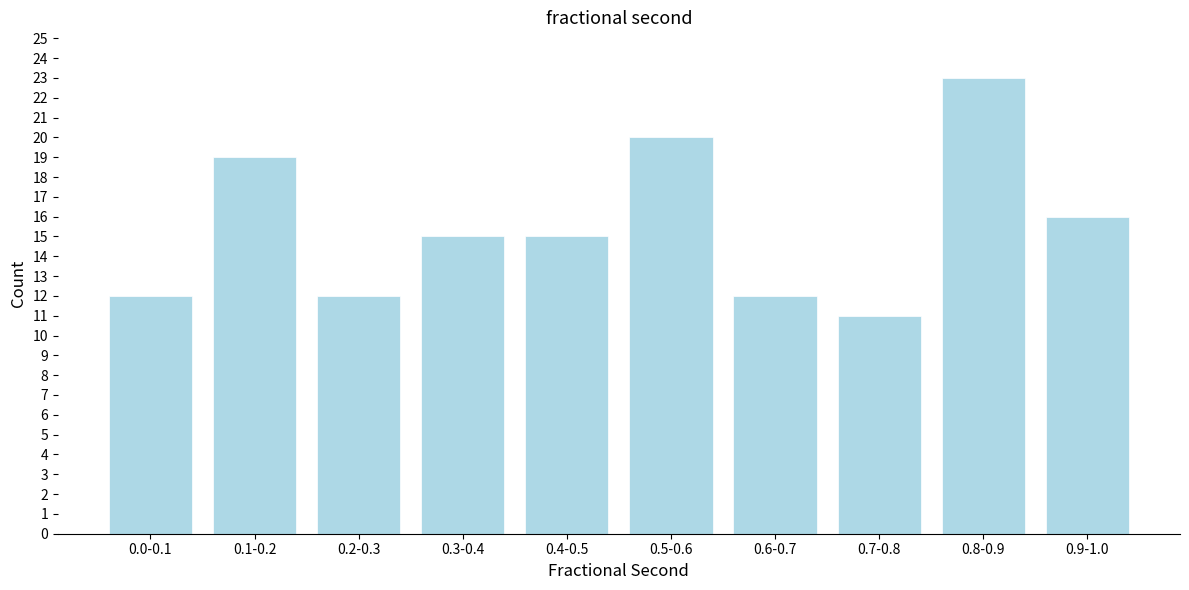

Reading left to right, extract all data points from this chart.

0.0-0.1=12	0.1-0.2=19	0.2-0.3=12	0.3-0.4=15	0.4-0.5=15	0.5-0.6=20	0.6-0.7=12	0.7-0.8=11	0.8-0.9=23	0.9-1.0=16